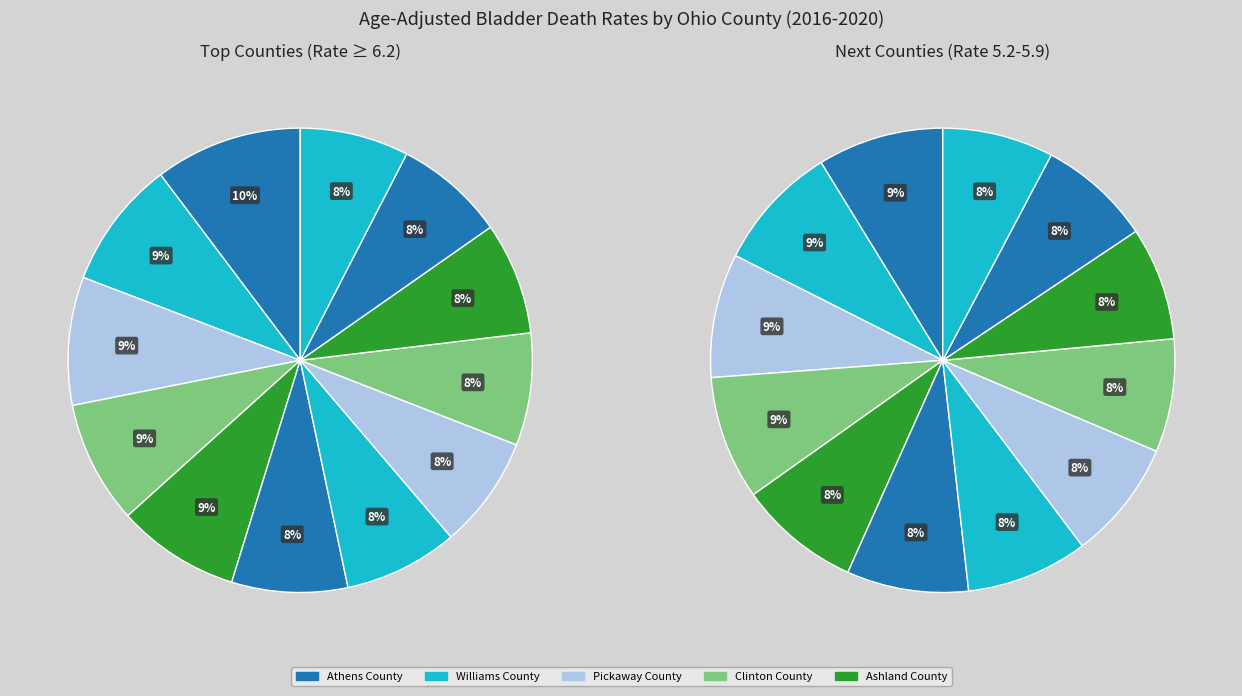

Which slice is the largest?

Athens County